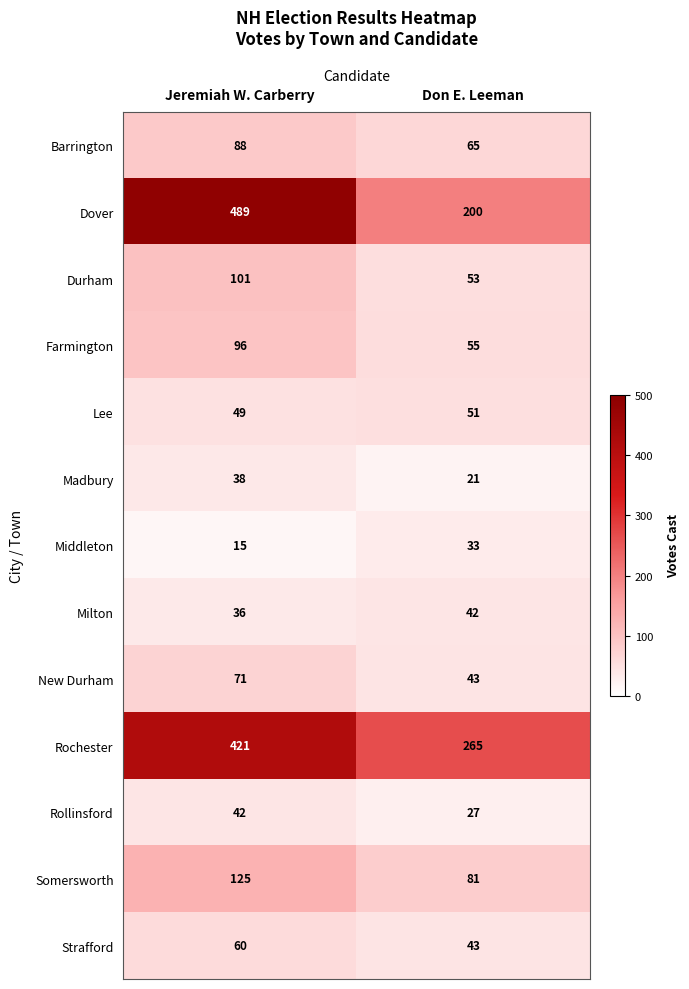

Is it true that Lee equals 49 at Jeremiah W. Carberry?

True